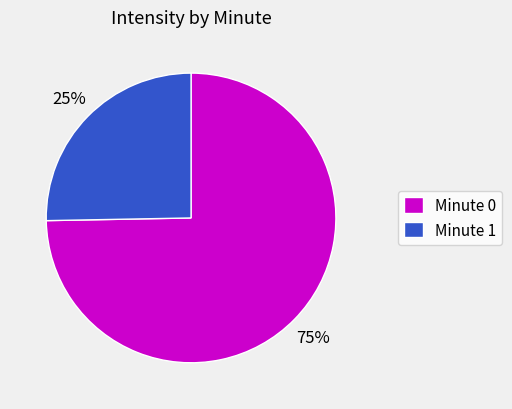

To the nearest percent, what is the combined percentage of Minute 0 and Minute 1?

100%